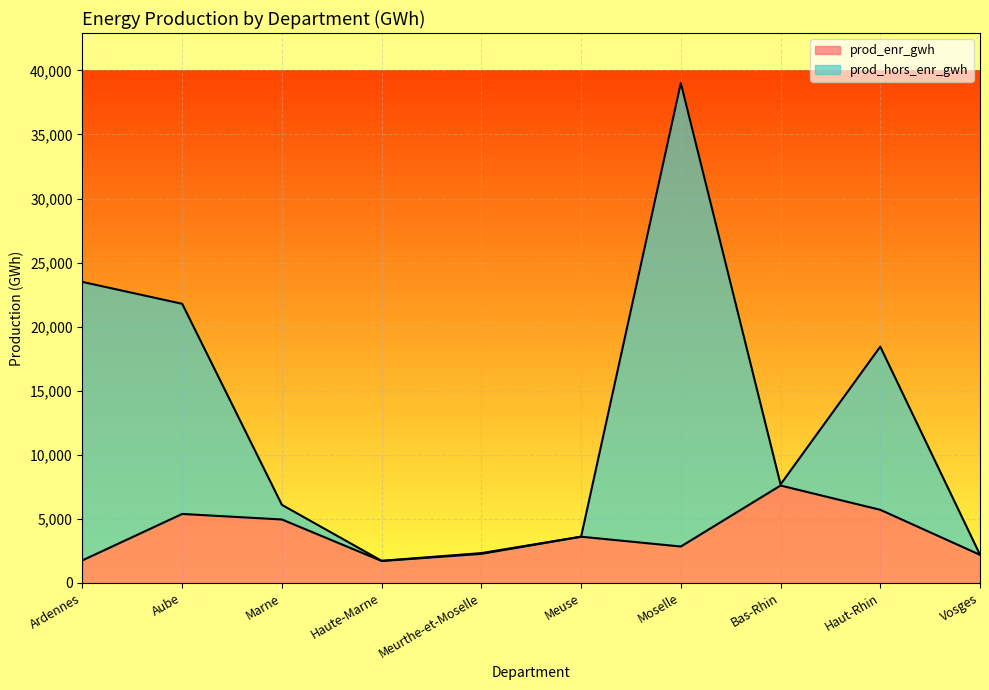

Is it true that prod_enr_gwh equals 1761.5 at Ardennes?

True